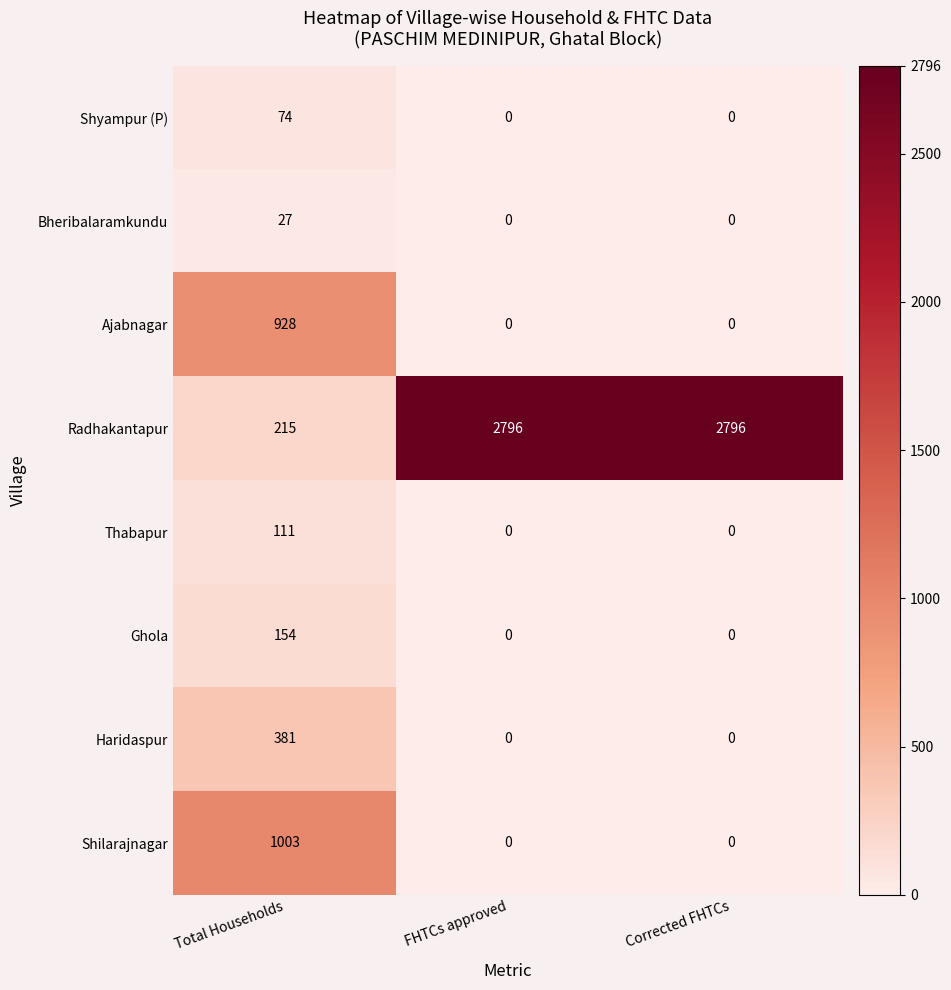

Reading left to right, what are all the values shown in this chart?

Shyampur (P): Total Households=74	FHTCs approved=0	Corrected FHTCs=0
Bheribalaramkundu: Total Households=27	FHTCs approved=0	Corrected FHTCs=0
Ajabnagar: Total Households=928	FHTCs approved=0	Corrected FHTCs=0
Radhakantapur: Total Households=215	FHTCs approved=2796	Corrected FHTCs=2796
Thabapur: Total Households=111	FHTCs approved=0	Corrected FHTCs=0
Ghola: Total Households=154	FHTCs approved=0	Corrected FHTCs=0
Haridaspur: Total Households=381	FHTCs approved=0	Corrected FHTCs=0
Shilarajnagar: Total Households=1003	FHTCs approved=0	Corrected FHTCs=0